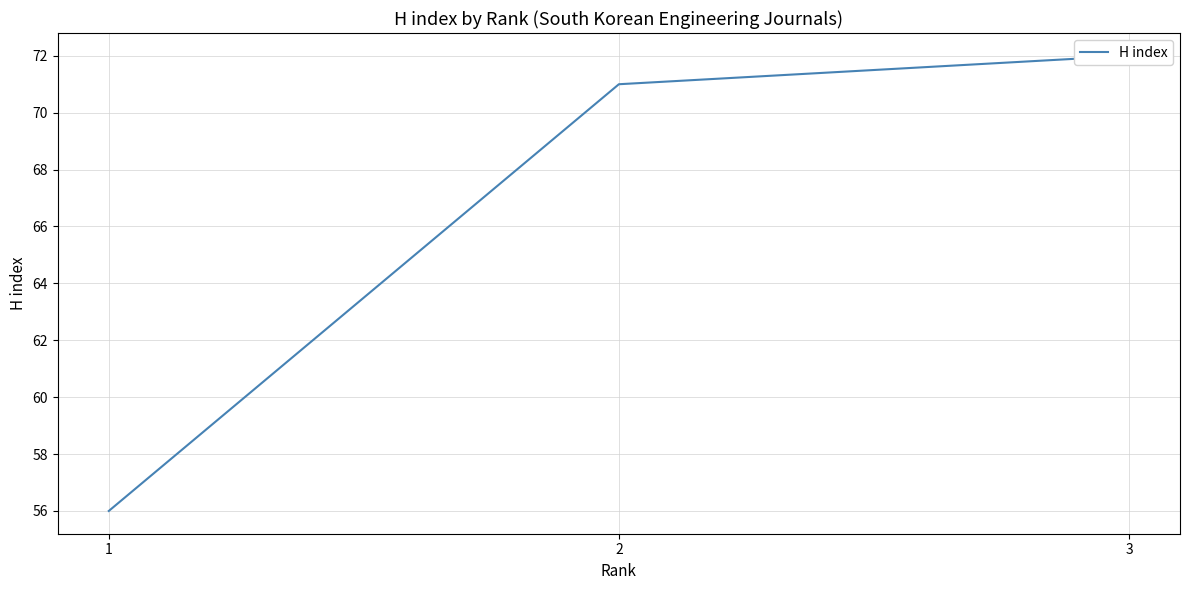

The chart shows a value of 72 at 3. True or false?

True